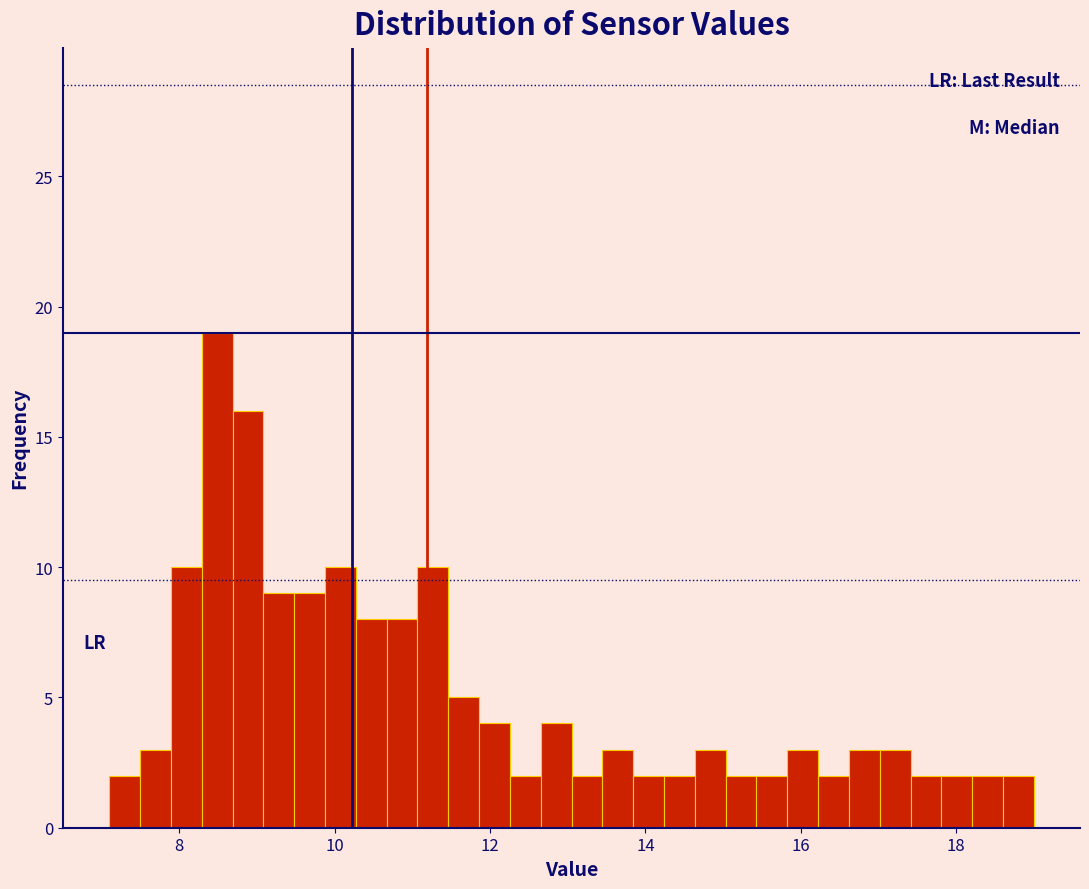

Read against the x-axis, roughly where is the centre of the tallest bar?

8.4